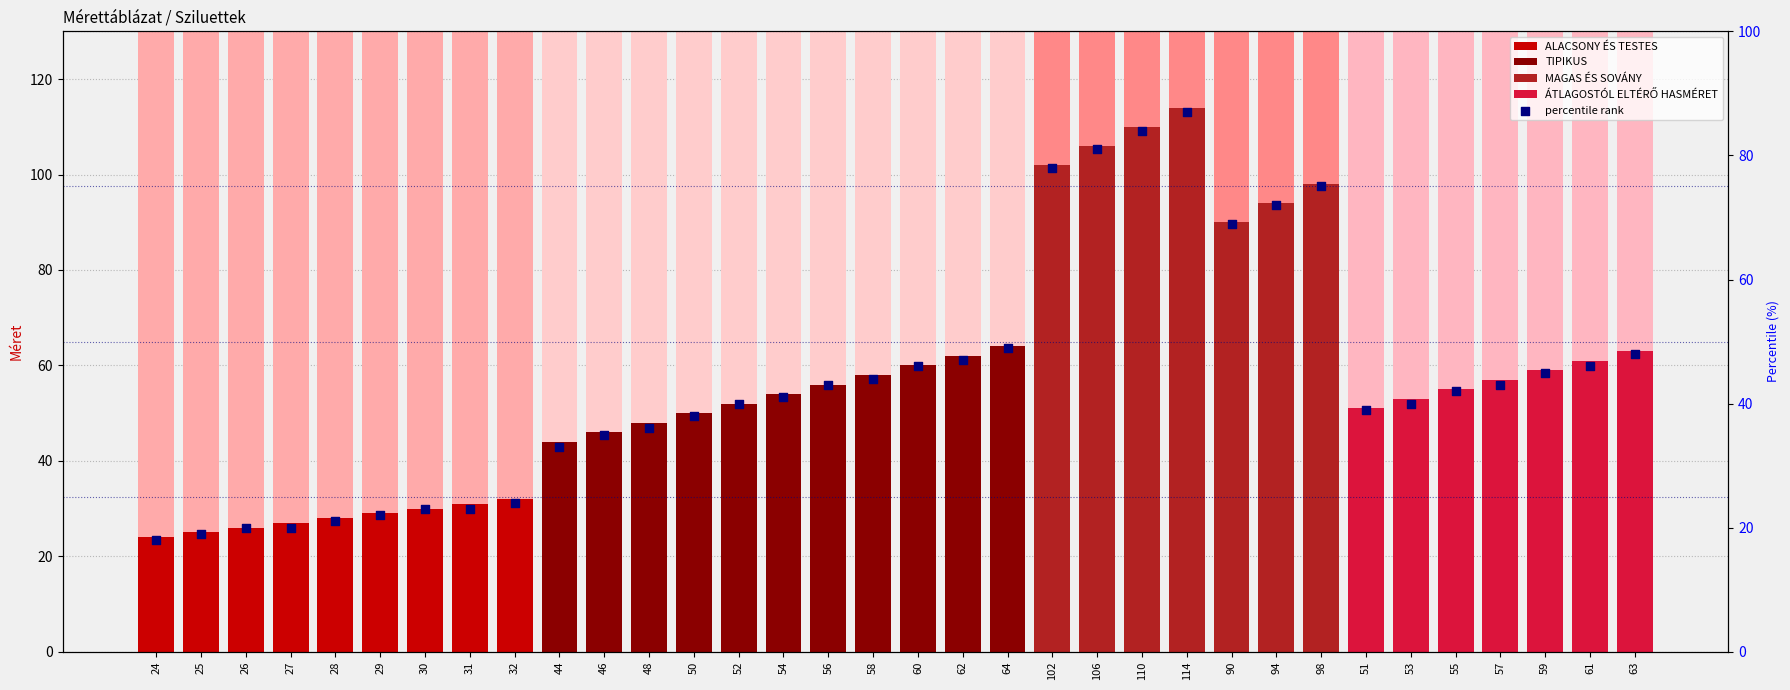

What is the ratio of the value at 55 to the value at 52?

1.1